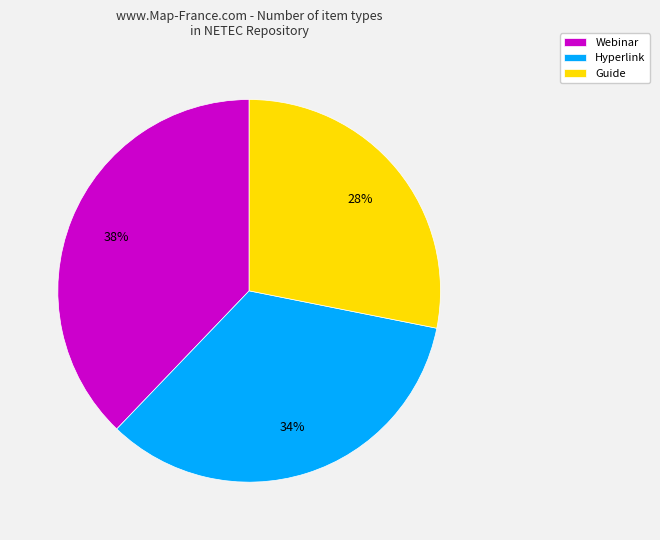

Does Guide account for over 50% of the chart?

No